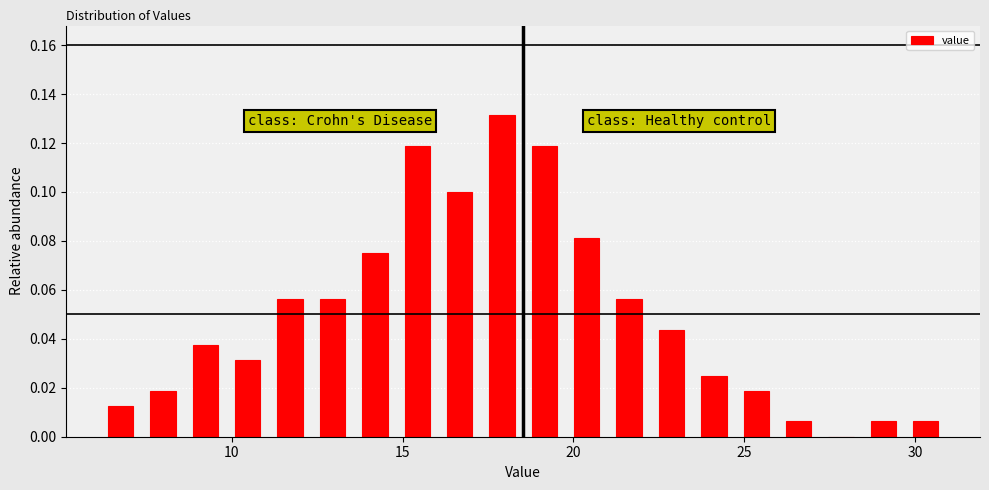

Around what value on the x-axis is the tallest bar? Give the approximate position of its centre, as read against the axis.

18.0